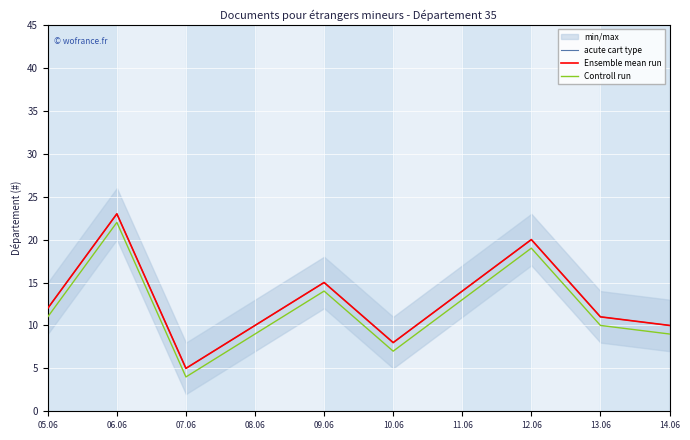

Which category has the highest value in the acute cart type series?

06.06